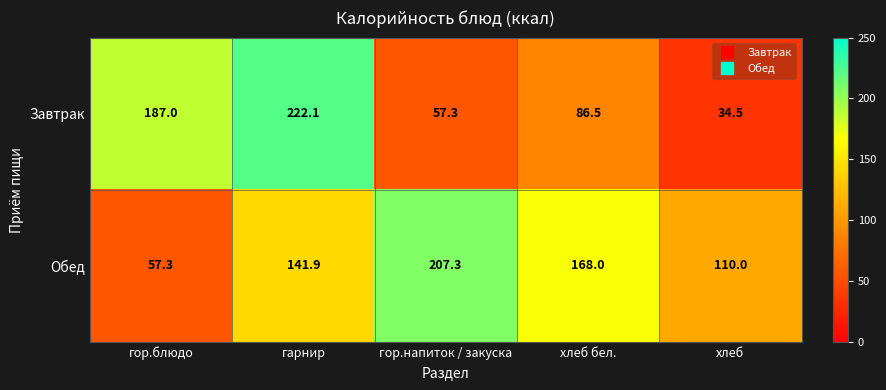

Where is Завтрак nearest to the value 128?

хлеб бел.